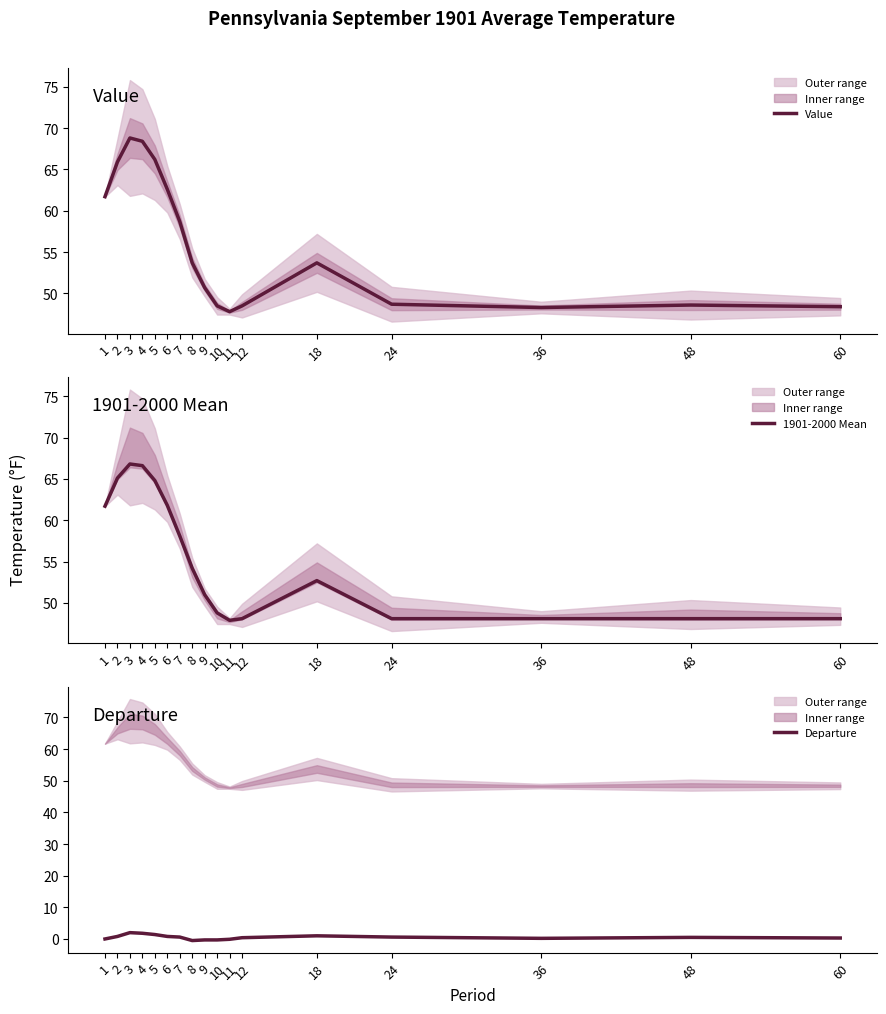

In Value, how many points are higher than both neighbors (excluding endpoints)?

3